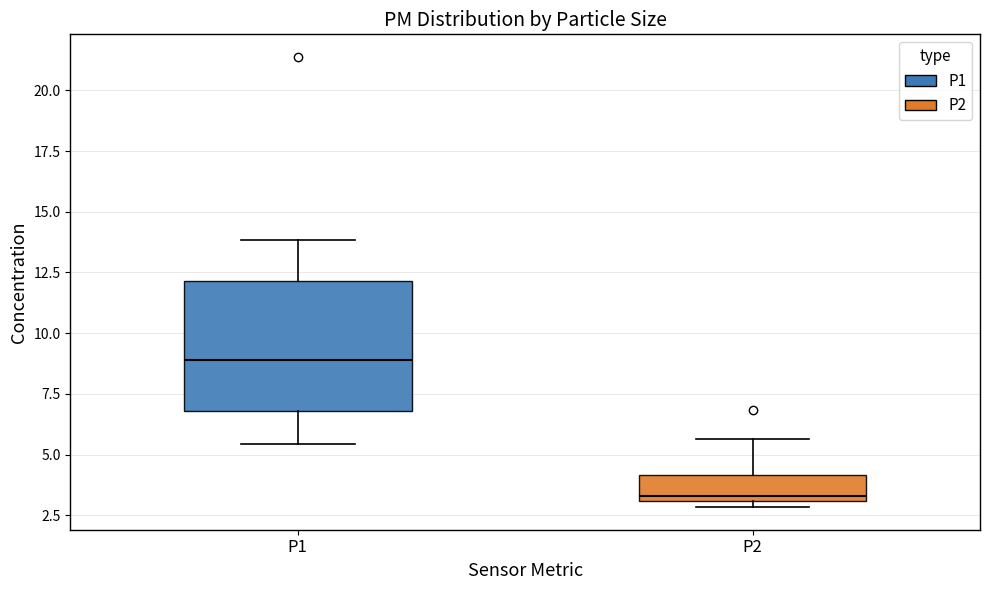

Reading left to right, read every box against the y-axis: the position of its median line, the range the box covers, and the ends of its whiskers. The values are not printed on the chart, so give them approximately, as read against the axis.

P1: median 9.0, box 7.0 to 12.0, whiskers 5.5 to 14.0
P2: median 3.5, box 3.0 to 4.0, whiskers 3.0 (just below the box's lower edge) to 5.5